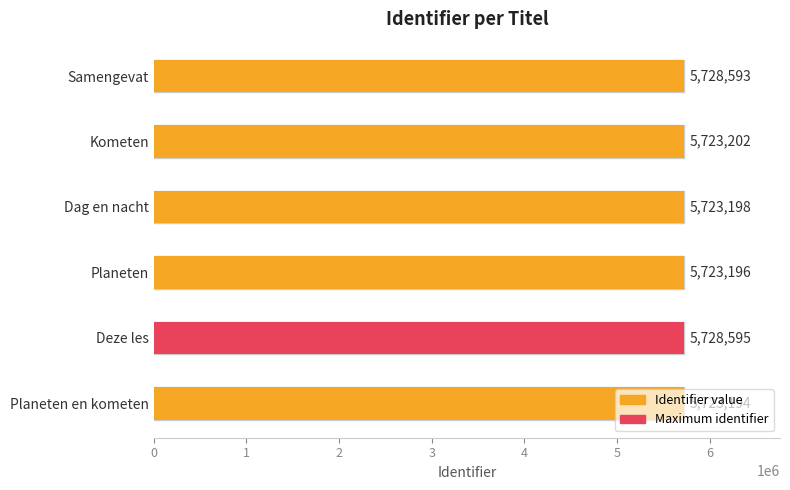

Which category has the highest value across all series?

Deze les